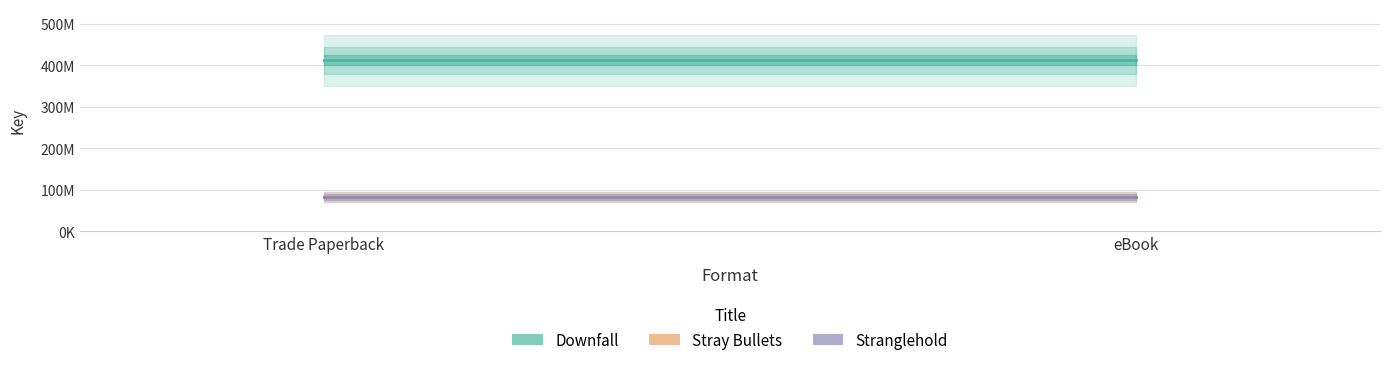

At which label does Downfall reach its peak?

Trade Paperback